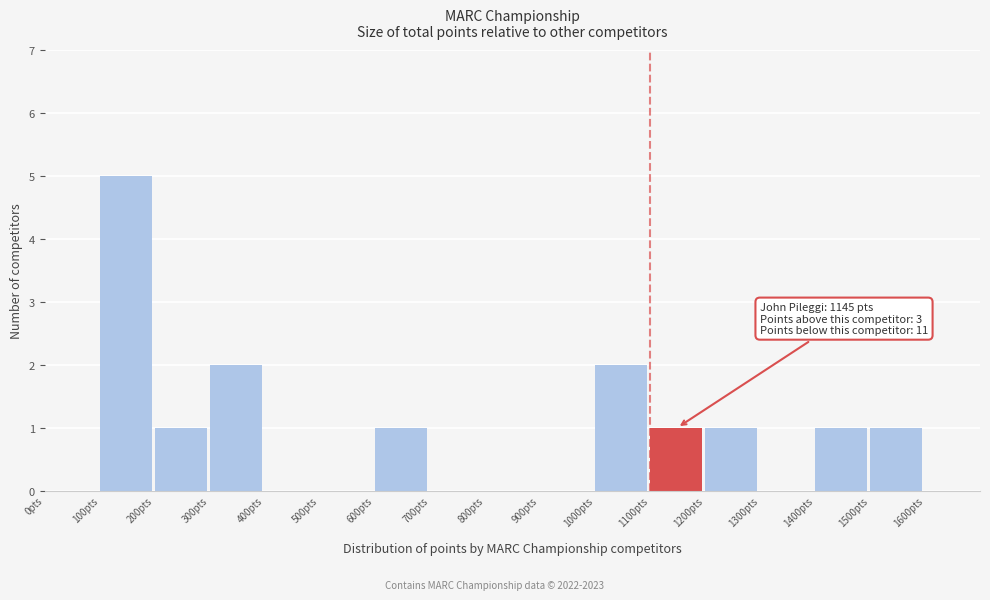

Which range on the x-axis has the tallest bar?

100 to 200